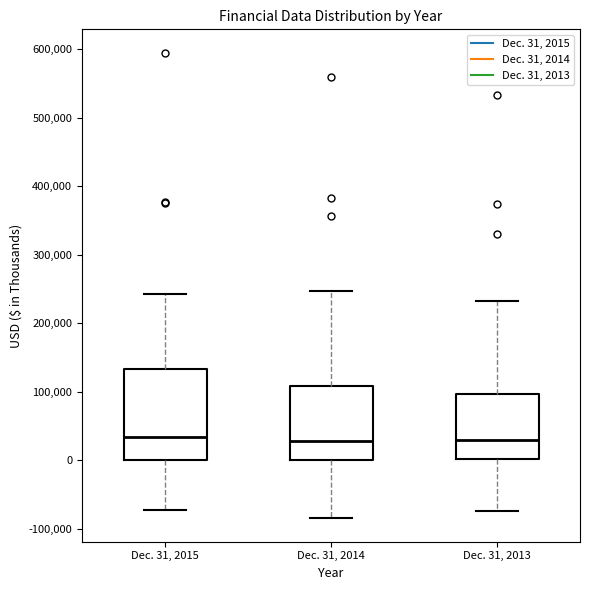

Where is the lower edge of the box for Dec. 31, 2015 on the y-axis? The values are not printed on the chart, so give them approximately, as read against the axis.

0